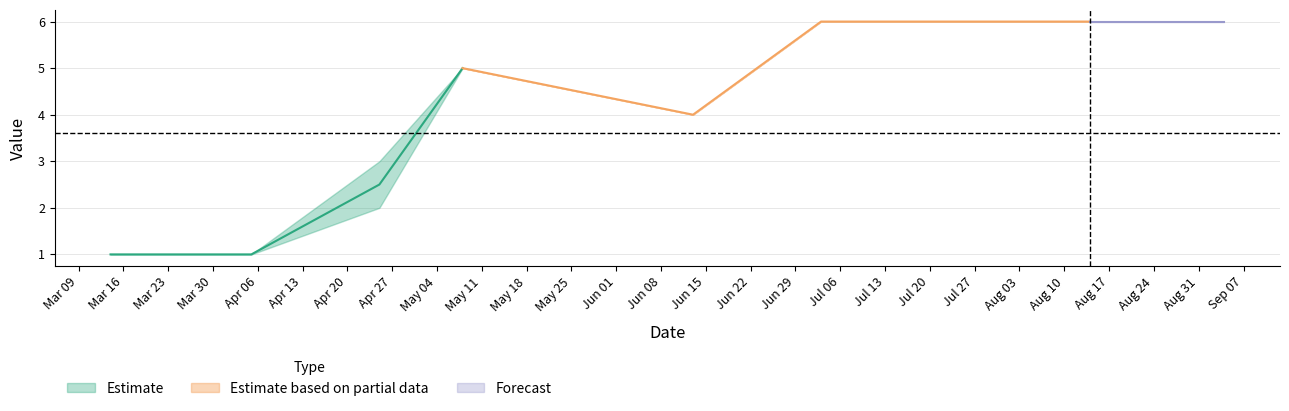

Which category has the lowest value in the Body series?

2009-03-14